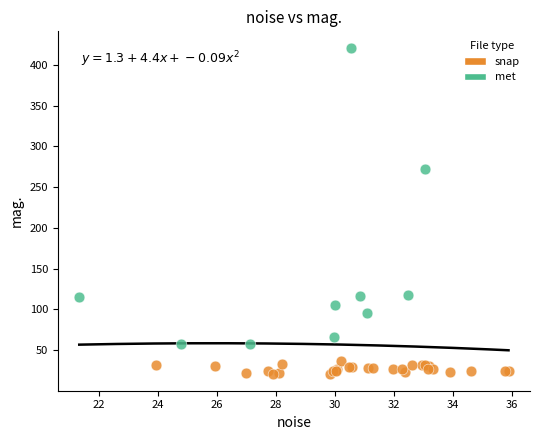

Which series reaches the maximum Y coordinate?

met